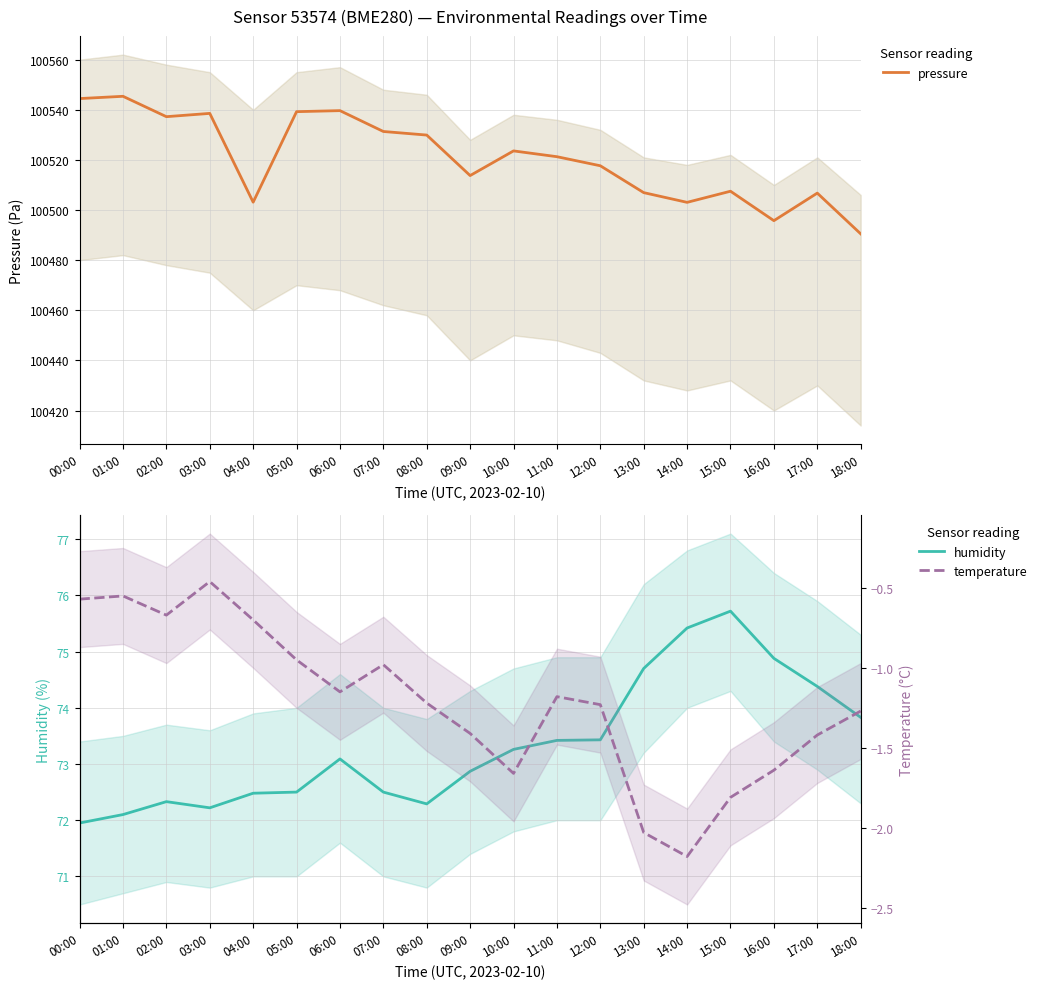

What is the difference between the highest and lowest values at 15:00?

100509.3